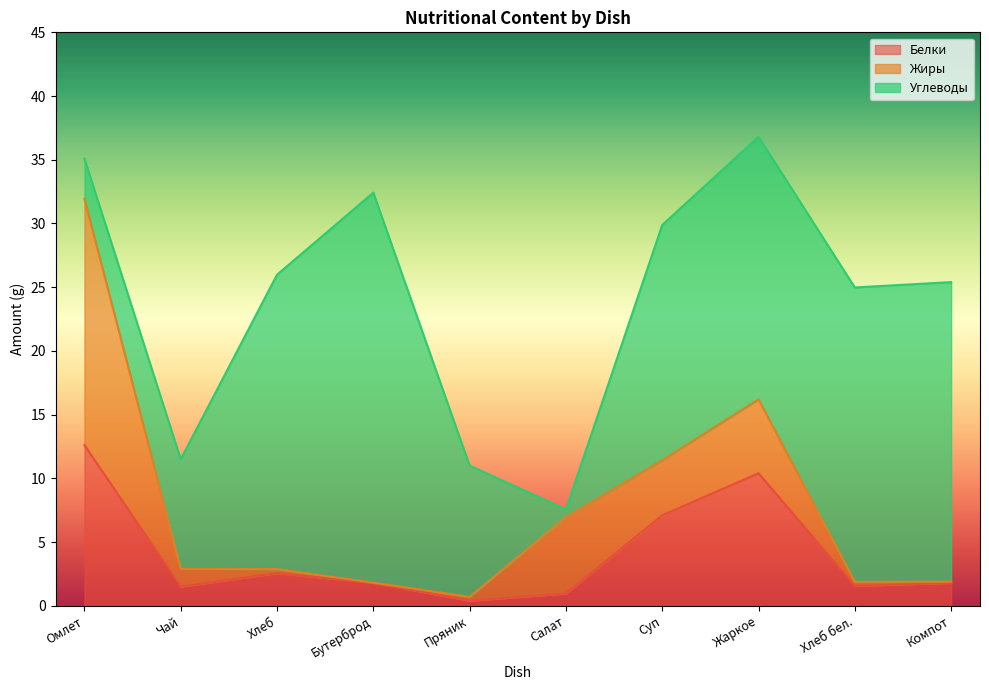

What is the total value across all series at Хлеб?

26.0